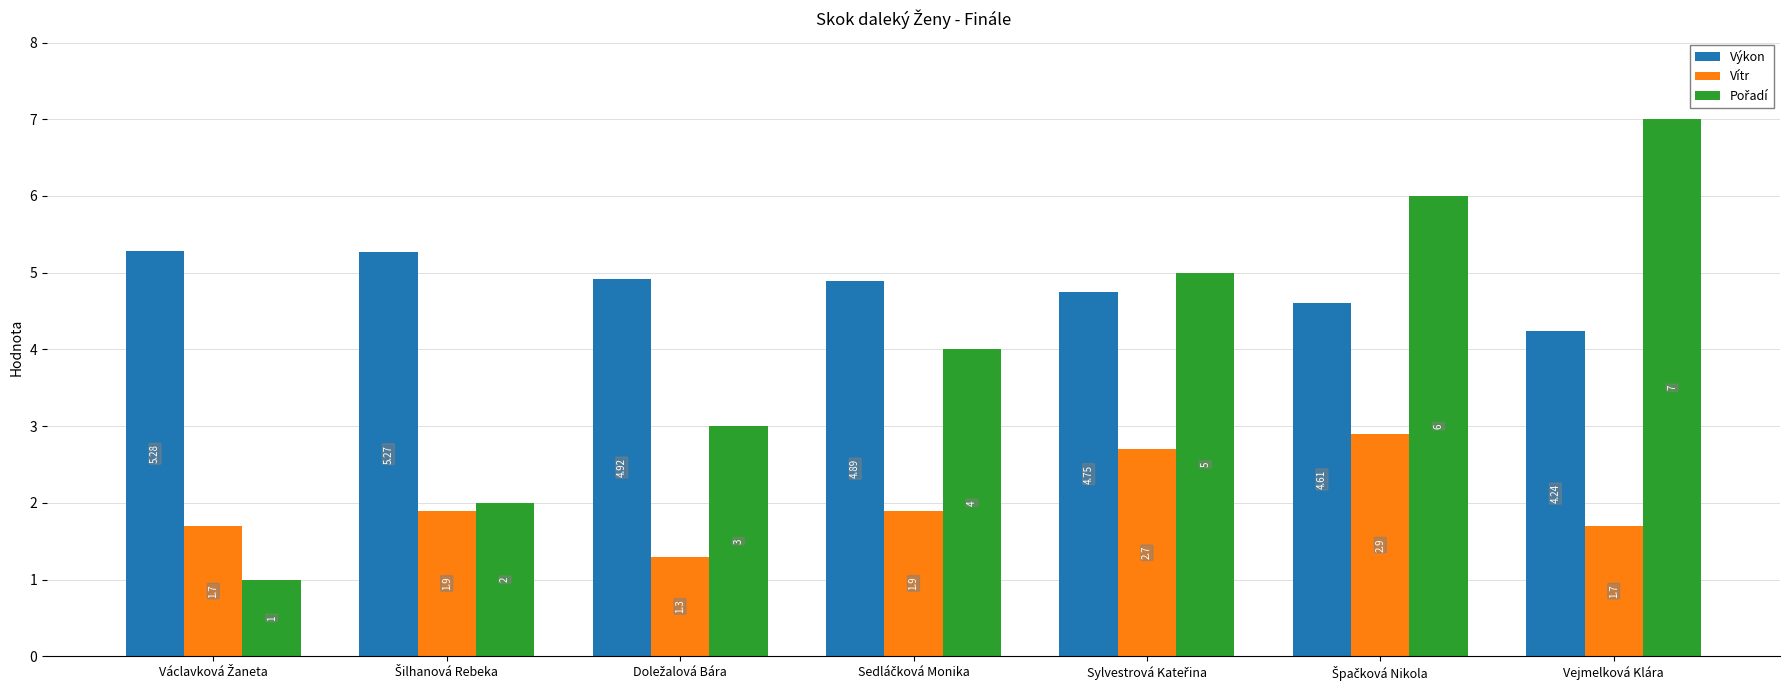

Where is Výkon nearest to the value 4?

Vejmelková Klára